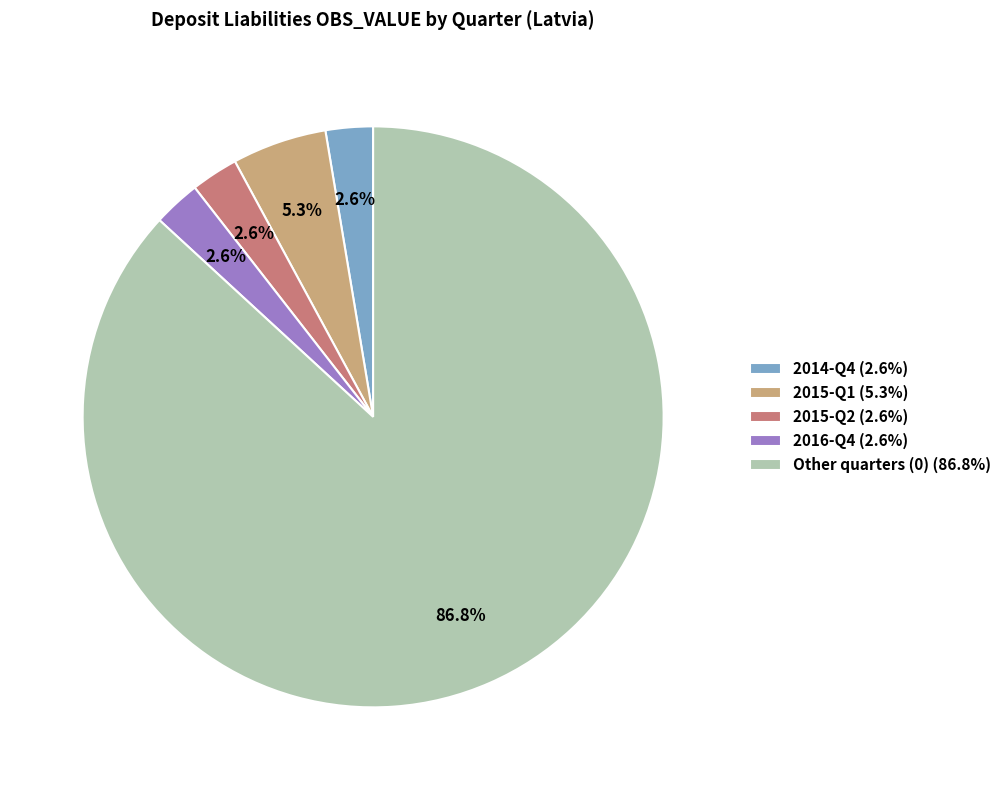

To the nearest percent, what is the difference between the largest and smallest slice percentages?

84%